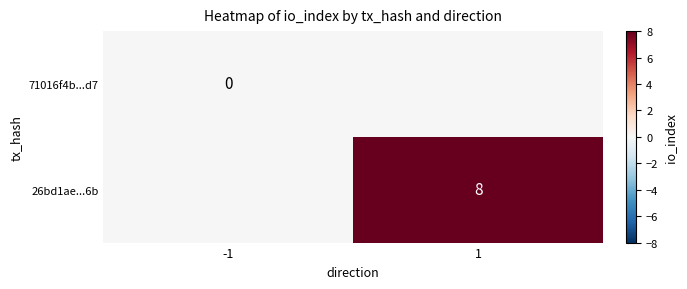

Between 1 and -1, which is larger?

1